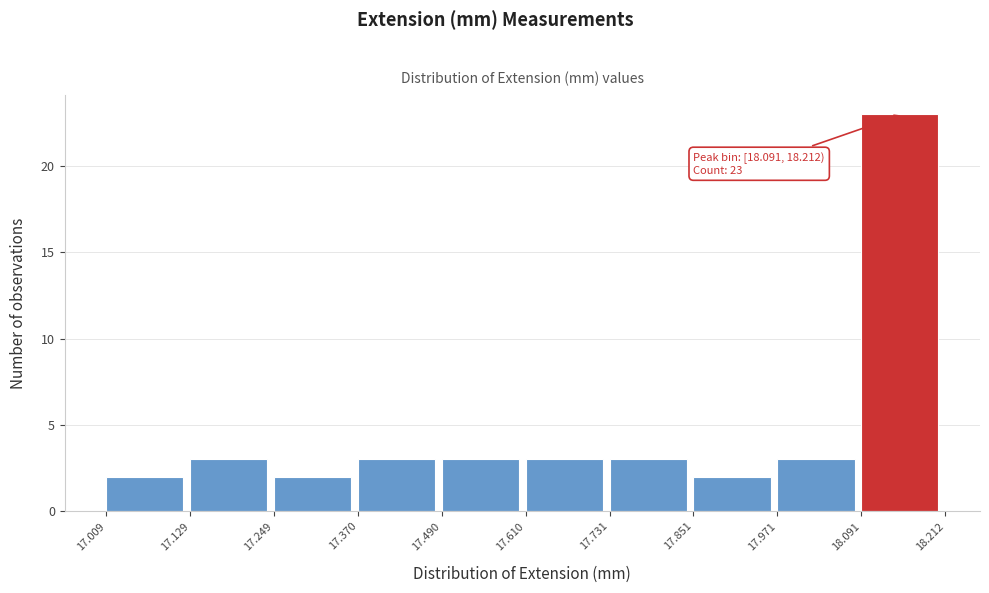

Which range on the x-axis has the tallest bar?

18.091 to 18.212